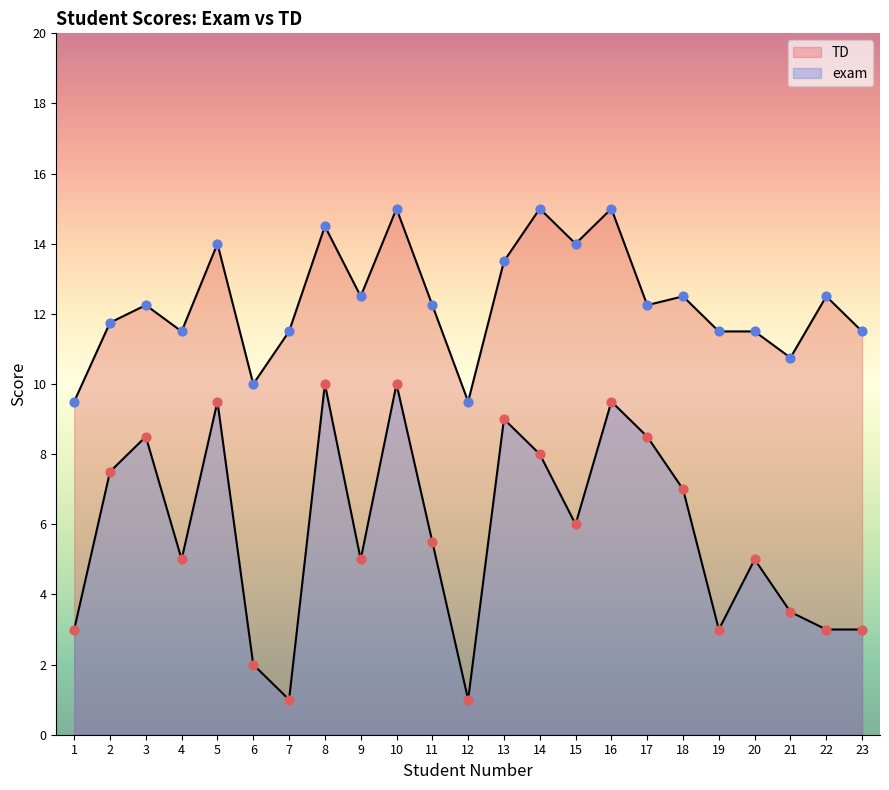

What is the total value across all series at 20?

16.5